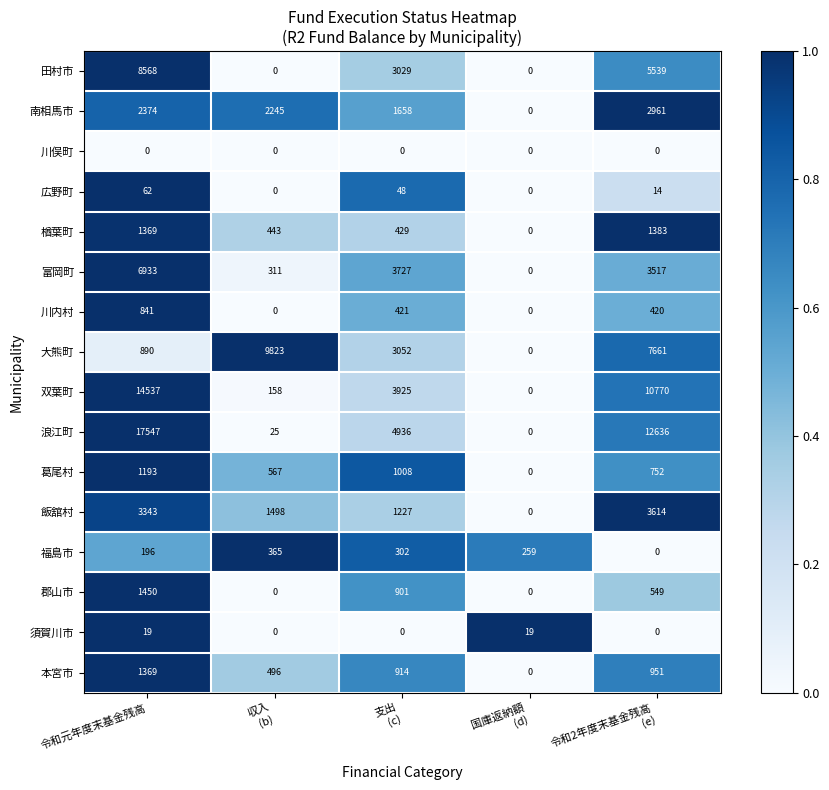

At which label does 南相馬市 first exceed 2245?

令和元年度末基金残高